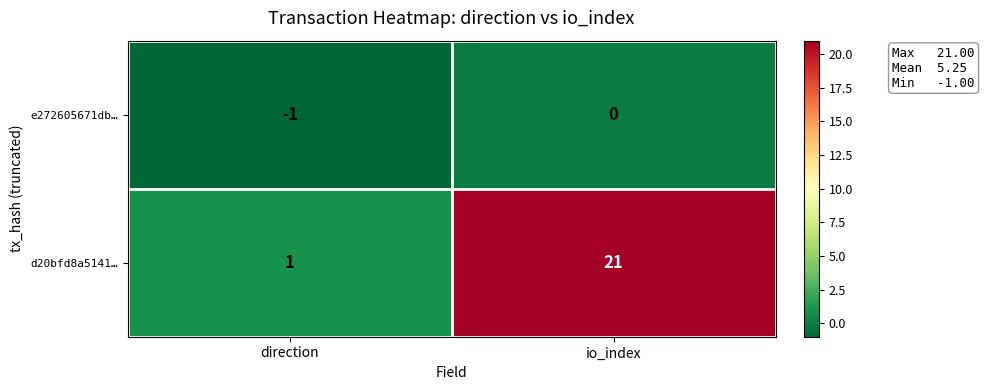

At which label is d20bfd8a5141… closest to 11?

direction